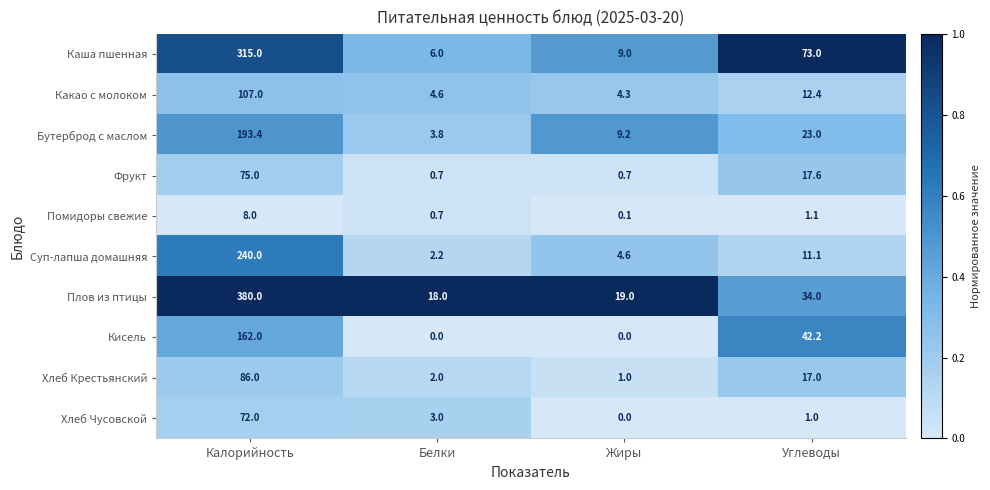

Is it true that Помидоры свежие equals 13.8 at Калорийность?

False